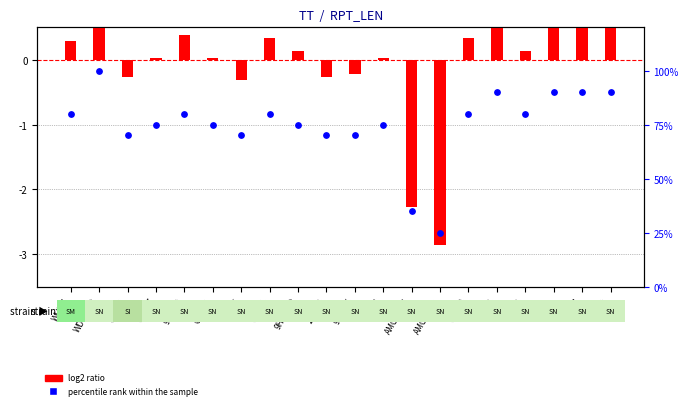

Which series has the widest spread of Y values?

percentile rank within the sample